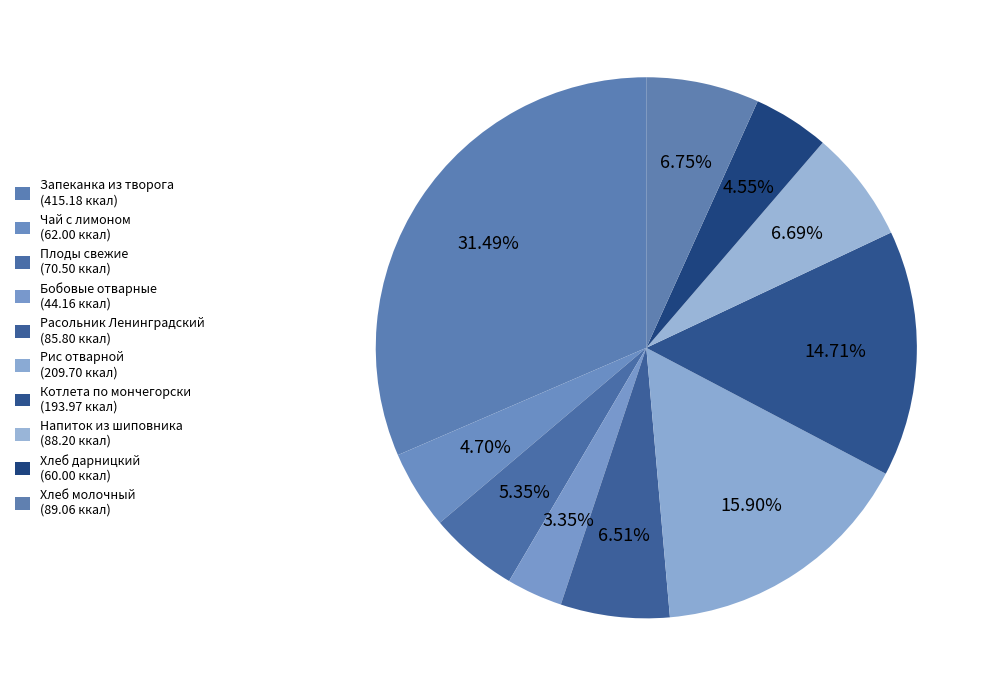

What is the total percentage of Расольник Ленинградский and Хлеб молочный?

13.3%